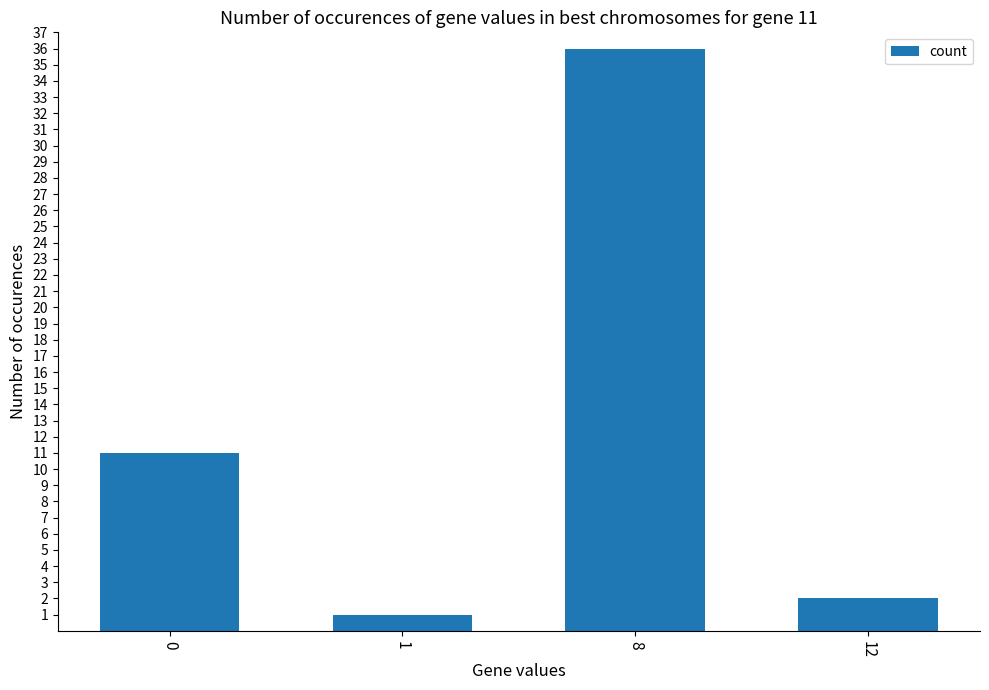

The chart shows a value of 2 at 12. True or false?

True